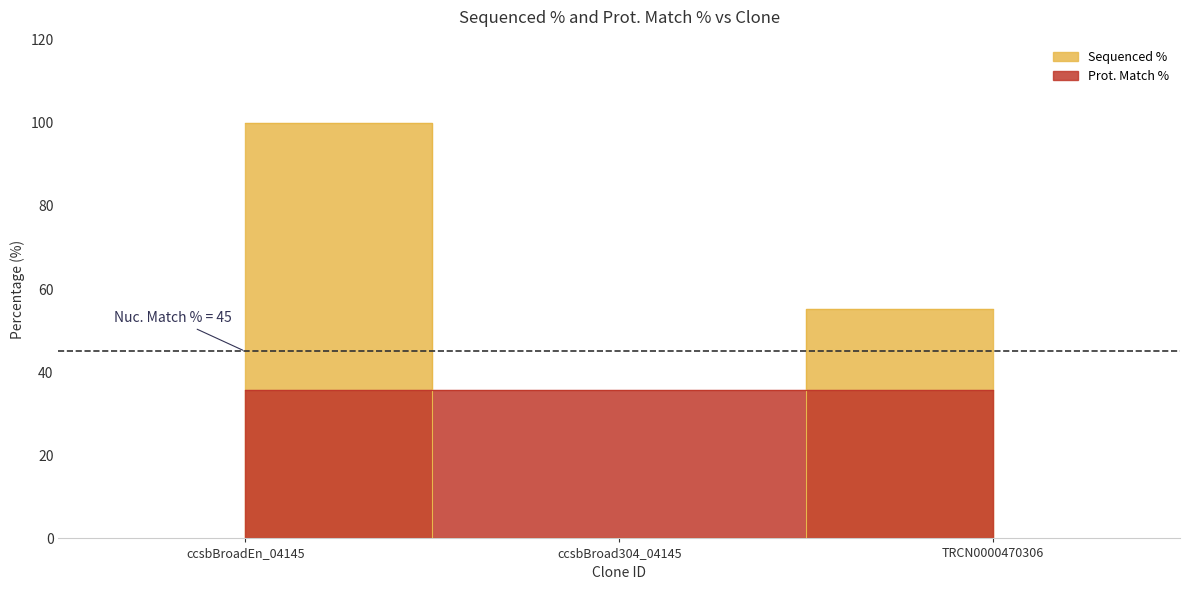

What is the label of the 2nd point from the left?

ccsbBroad304_04145